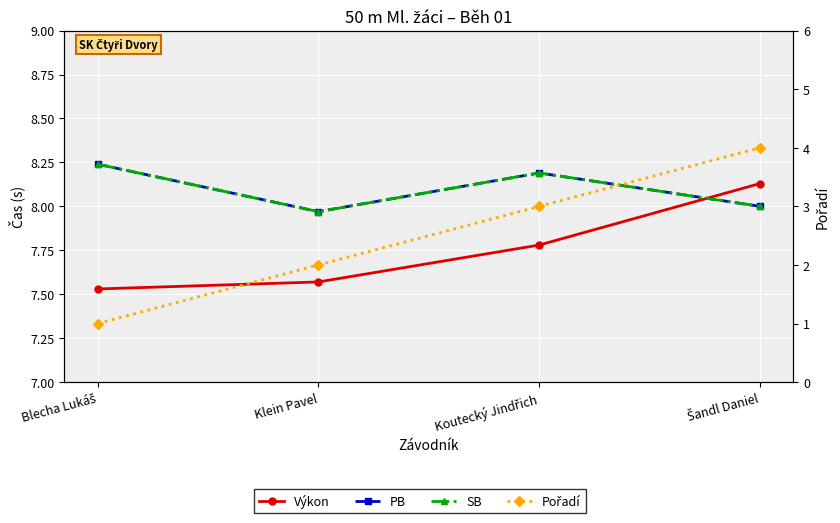

Is it true that Výkon equals 11.8 at Blecha Lukáš?

False